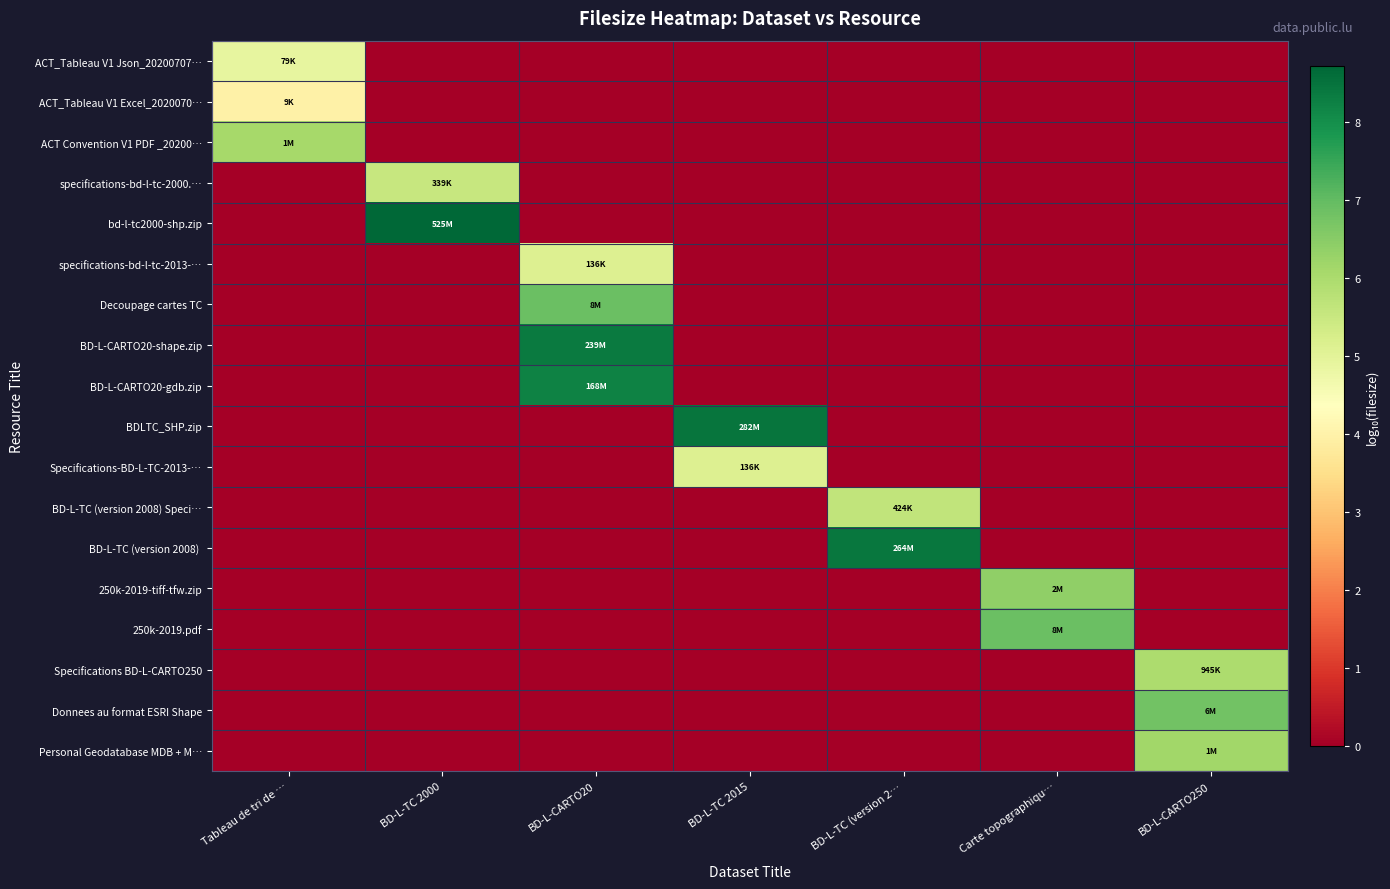

What is the difference between the highest and lowest values at BD-L-CARTO250?

6.8